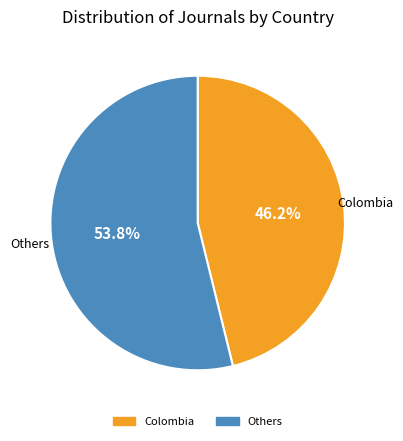

Does any single category account for the majority?

Yes